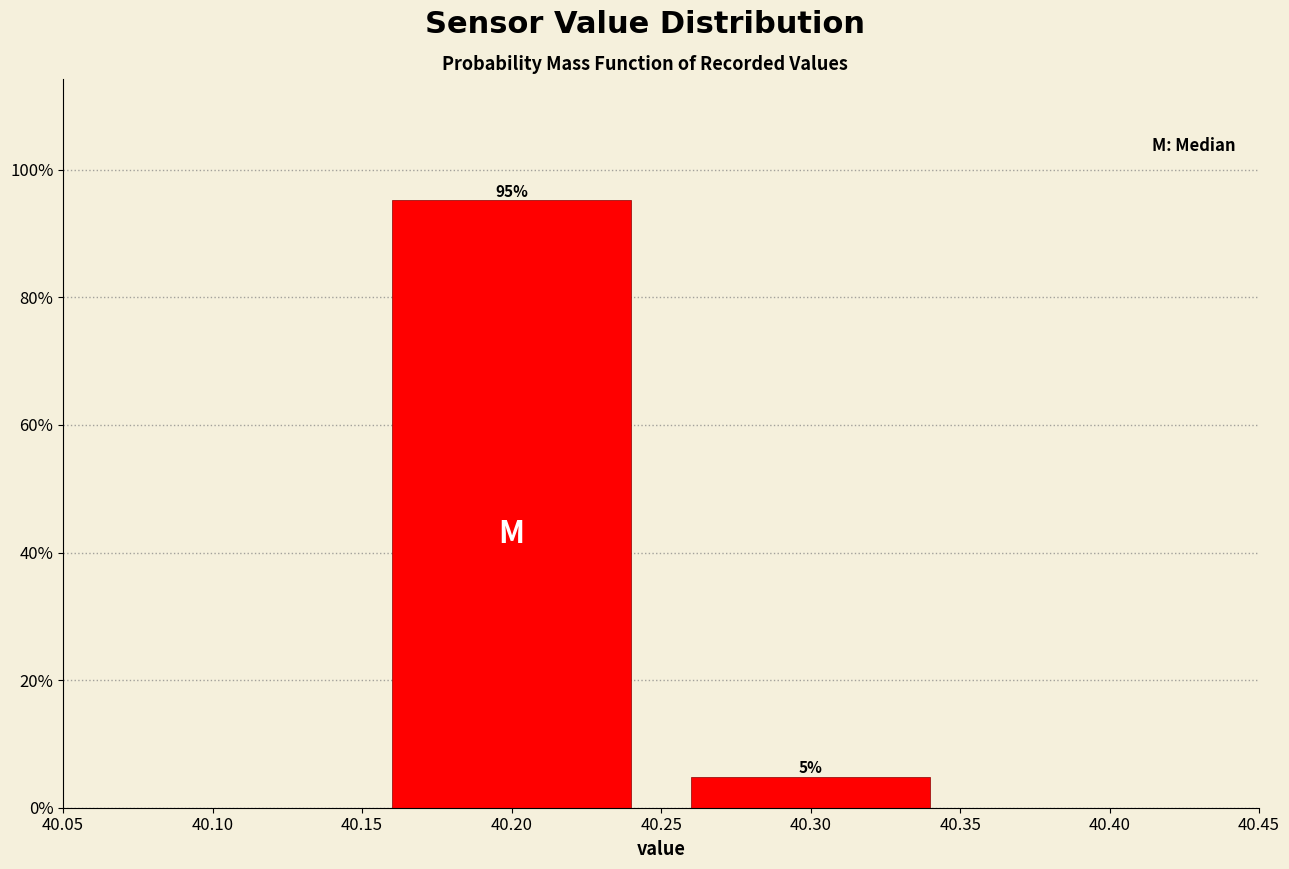

Are the bars horizontal?

No